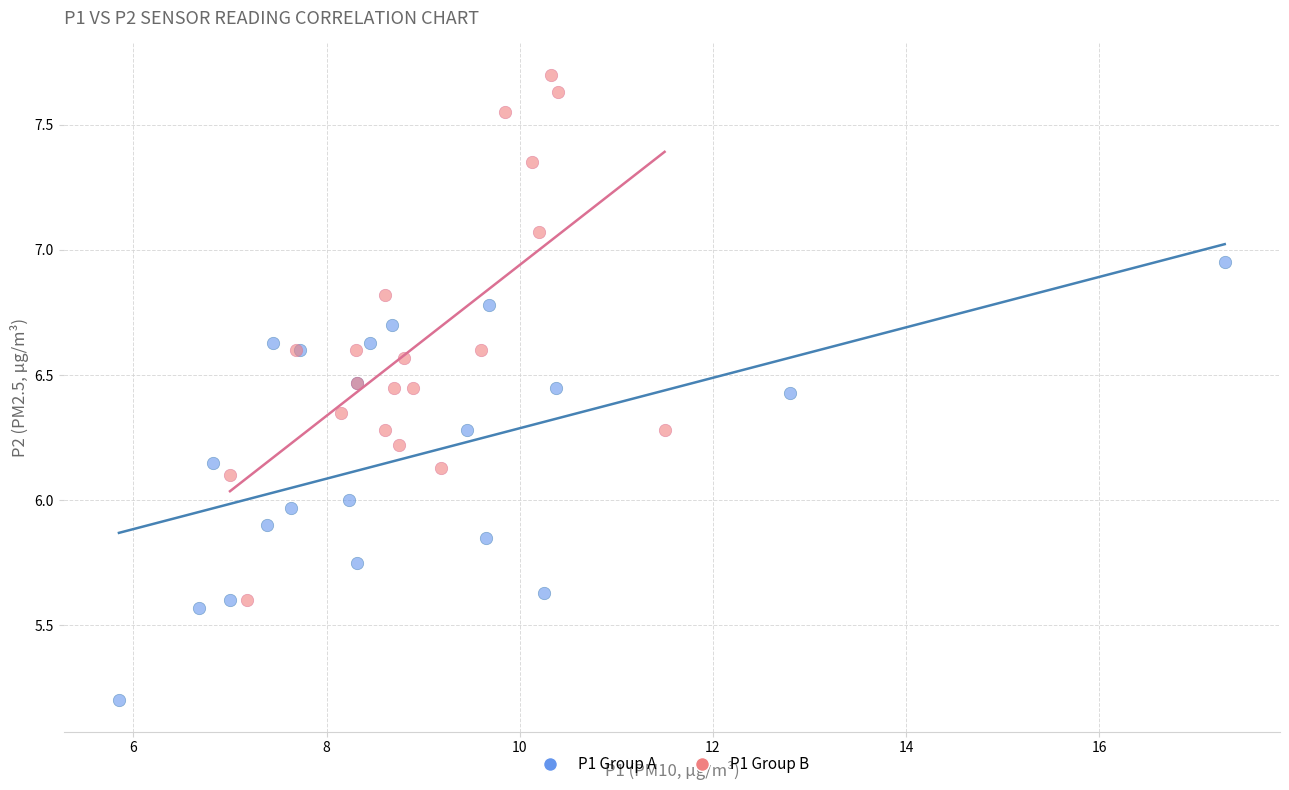

Which series has the widest spread of Y values?

P1 Group B